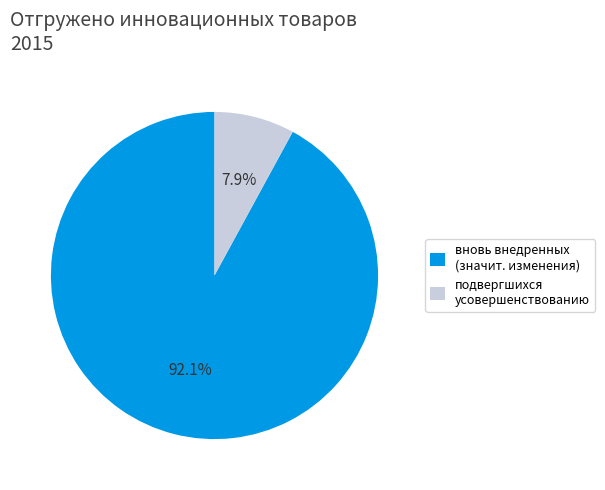

Which has a higher value, вновь внедренных (значит. изменения) or подвергшихся усовершенствованию?

вновь внедренных (значит. изменения)